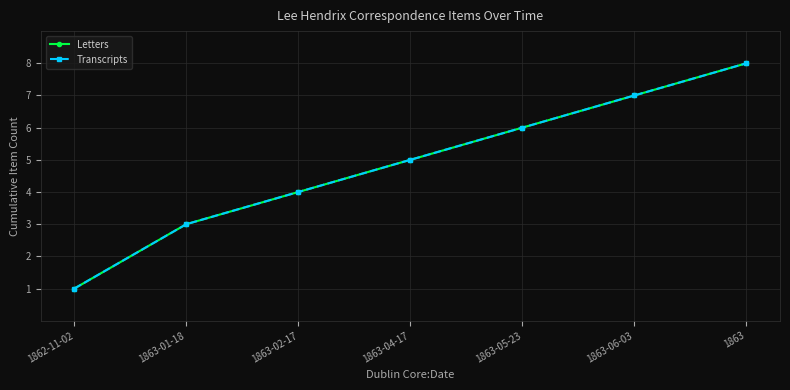

Is it true that Letters equals 1 at 1863-02-17?

False